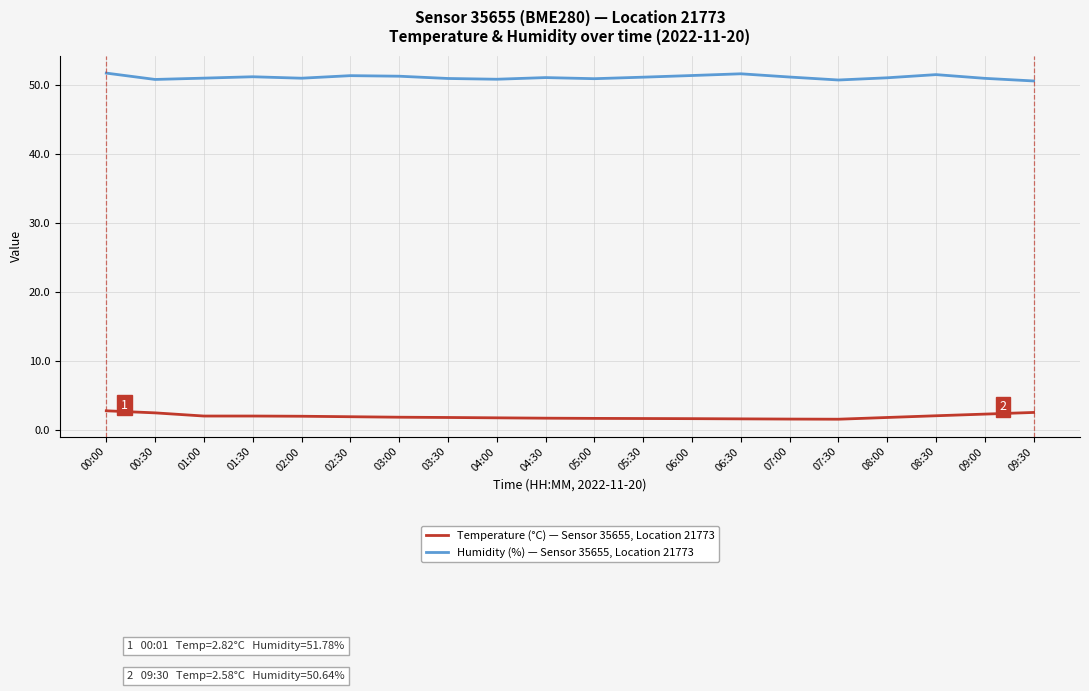

What is the difference between the second highest and second lowest values in the Temperature (°C) — Sensor 35655, Location 21773 series?

1.0